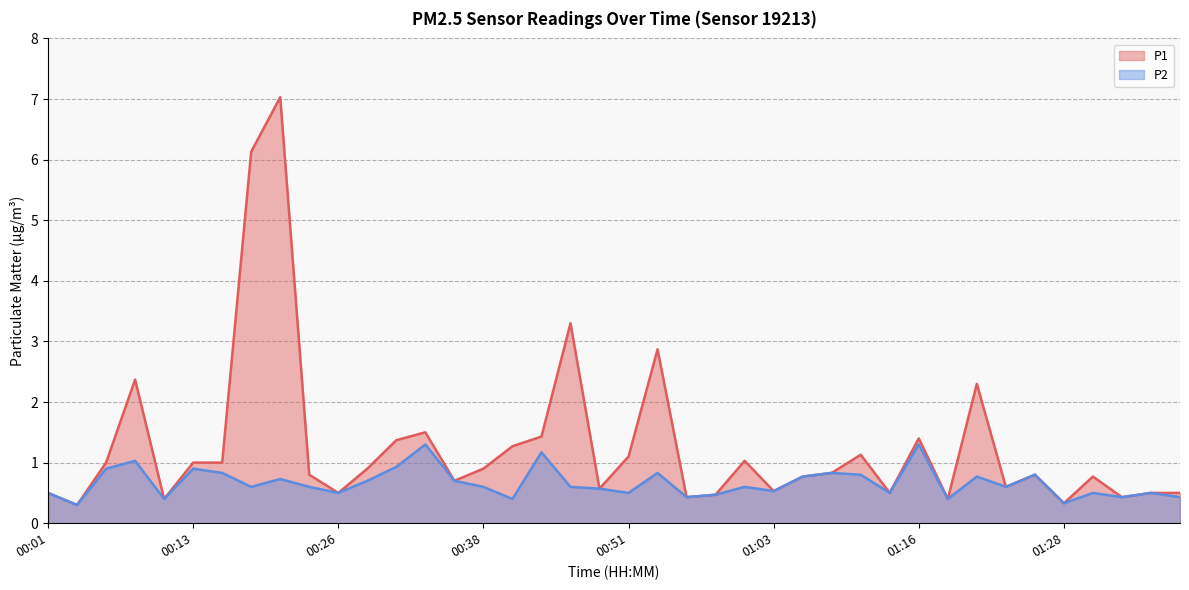

What position from the left is 00:01?

1